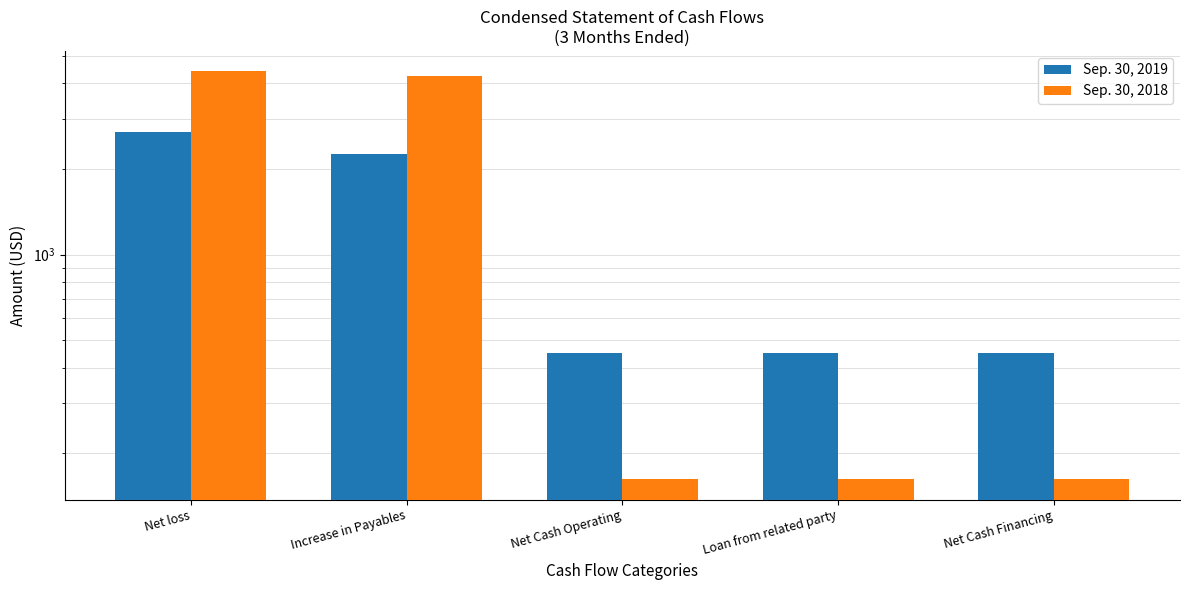

At how many categories does at least one series exceed 3352?

2